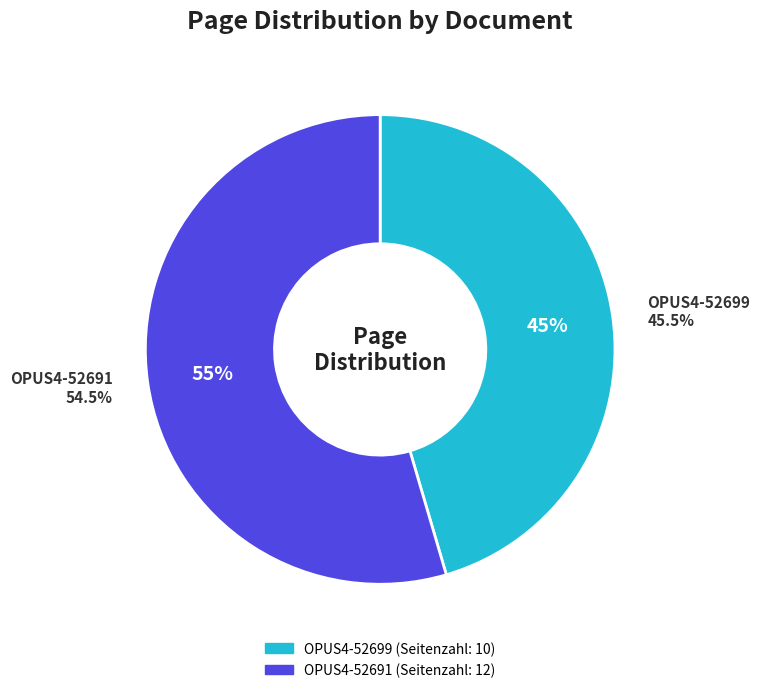

Rank the categories by value from lowest to highest.

OPUS4-52699, OPUS4-52691